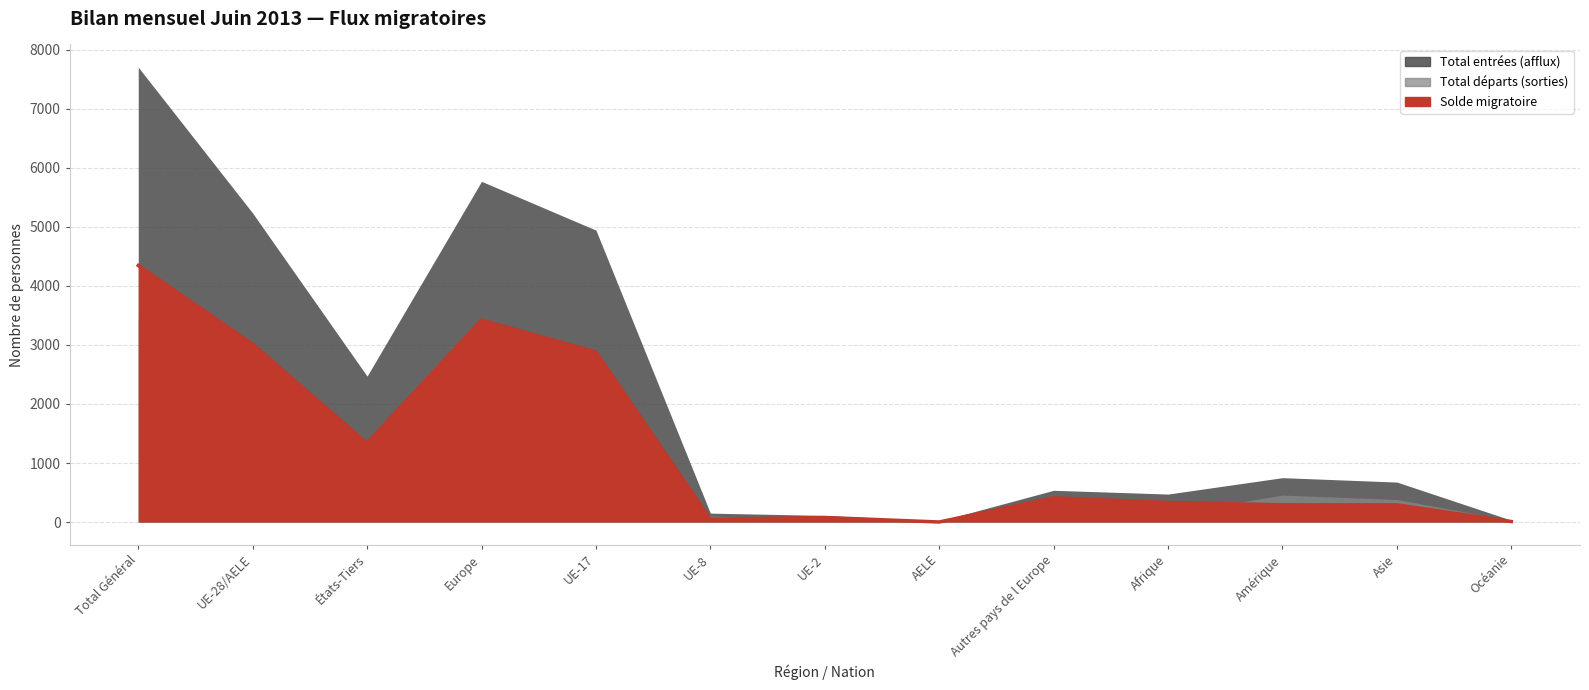

In Total départs (sorties), how many points are higher than both neighbors (excluding endpoints)?

2